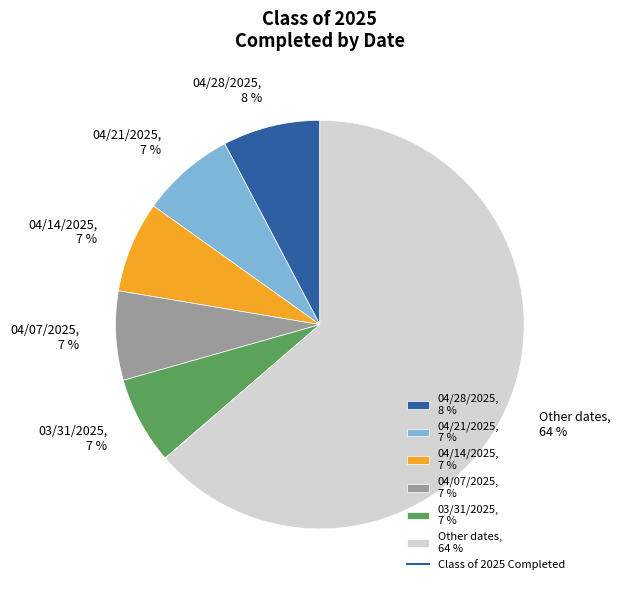

Does Other dates, 64 % account for over 50% of the chart?

Yes